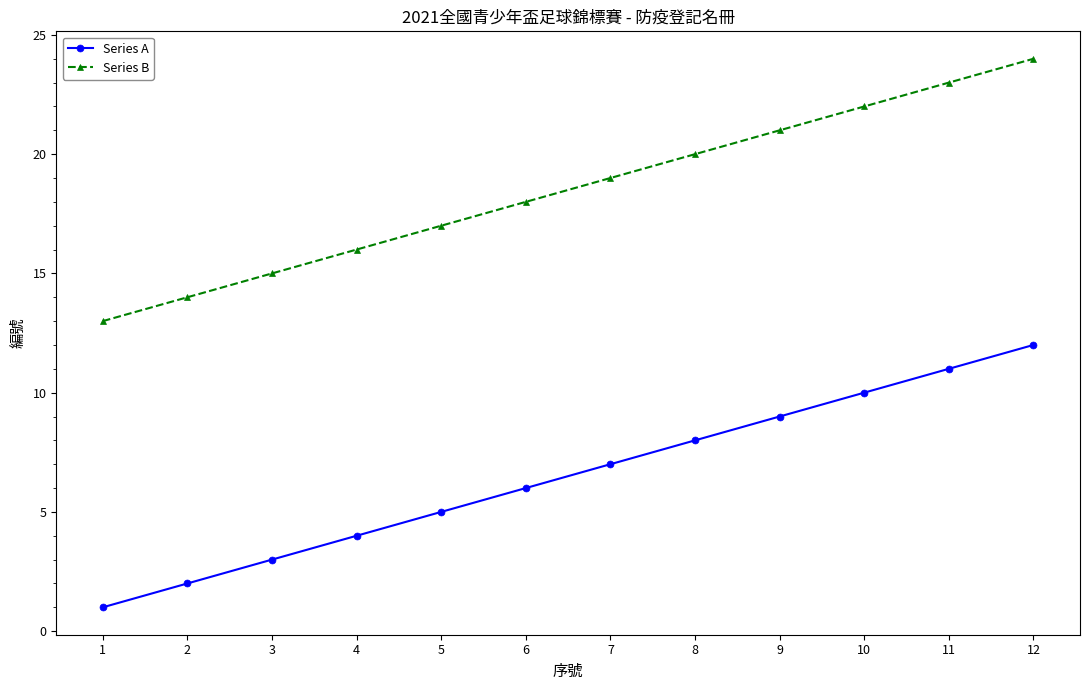

How many data points does each series have?

12